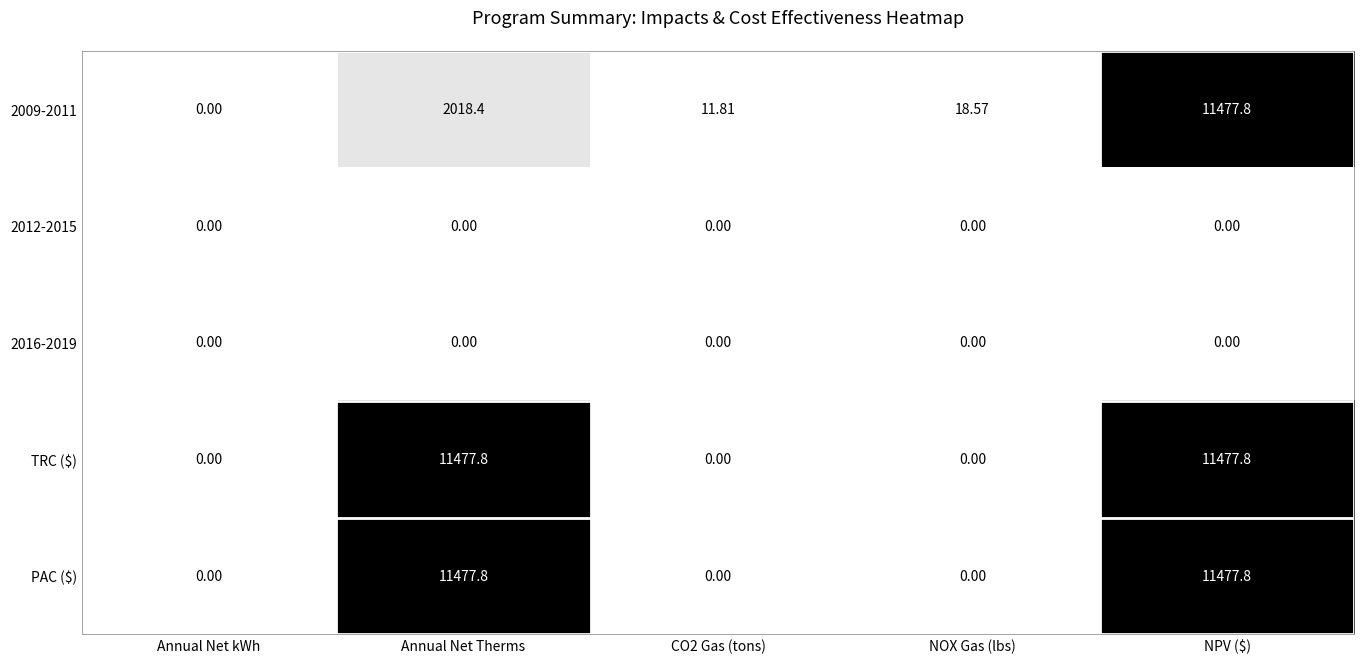

At which category is the sum across all series the highest?

NPV ($)